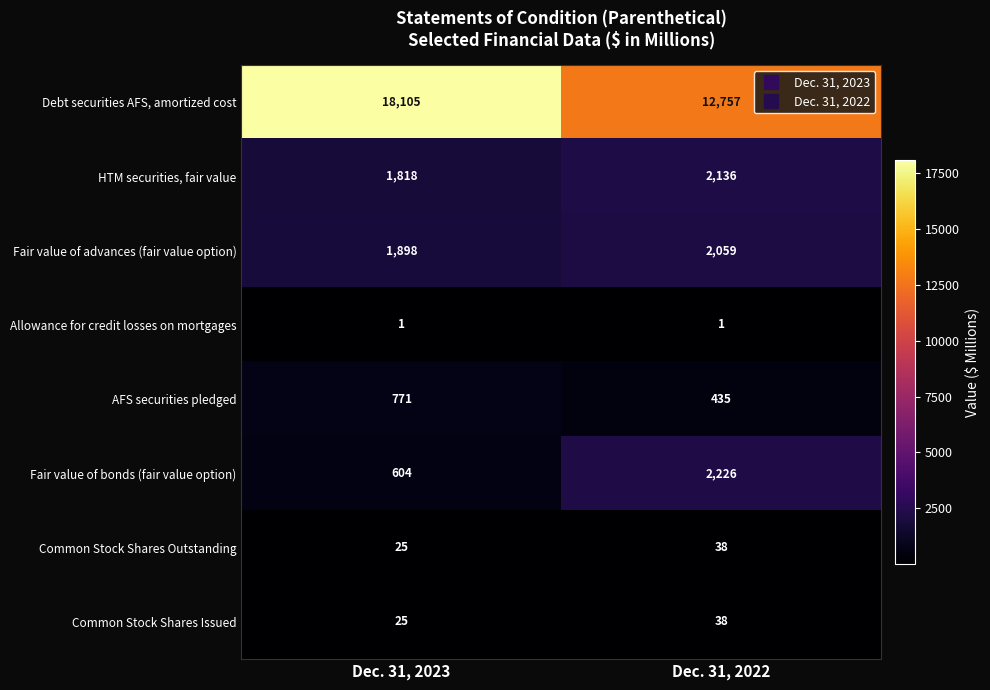

What is the difference between the HTM securities, fair value values at Dec. 31, 2022 and Dec. 31, 2023?

318